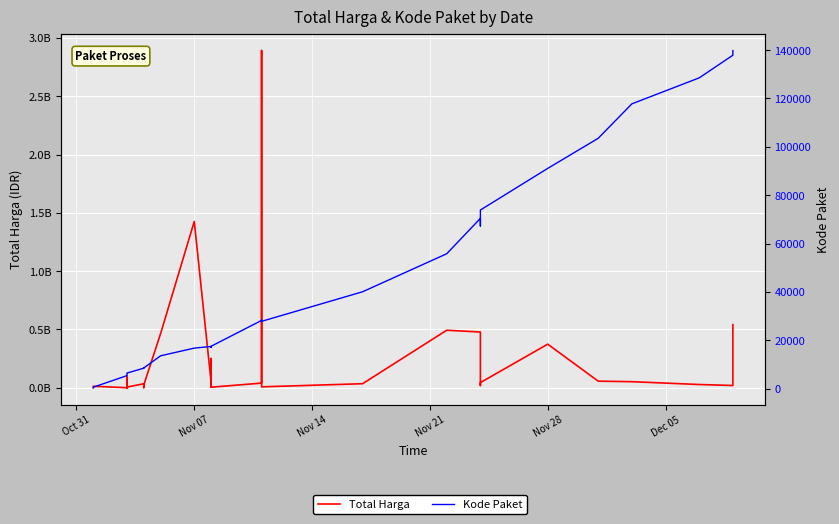

The value of Total Harga at 17 is 12485320. True or false?

False